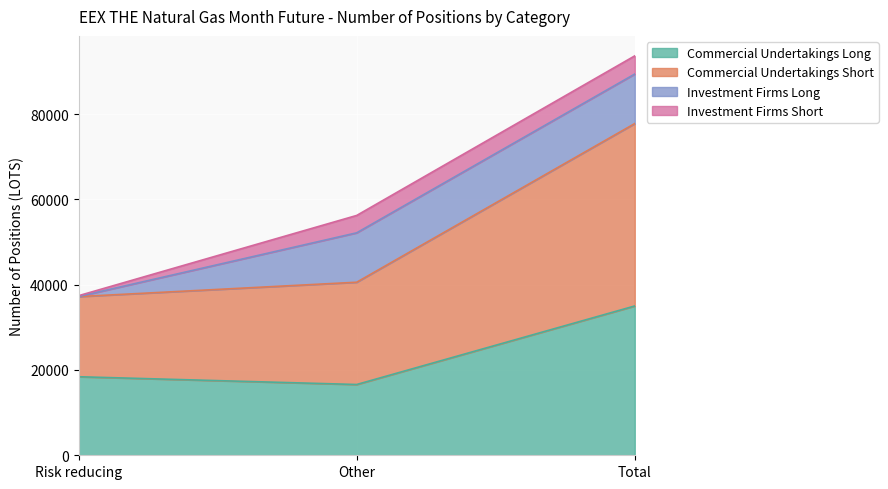

Is the value of Commercial Undertakings Short at Risk reducing greater than the value of Commercial Undertakings Long at Other?

Yes